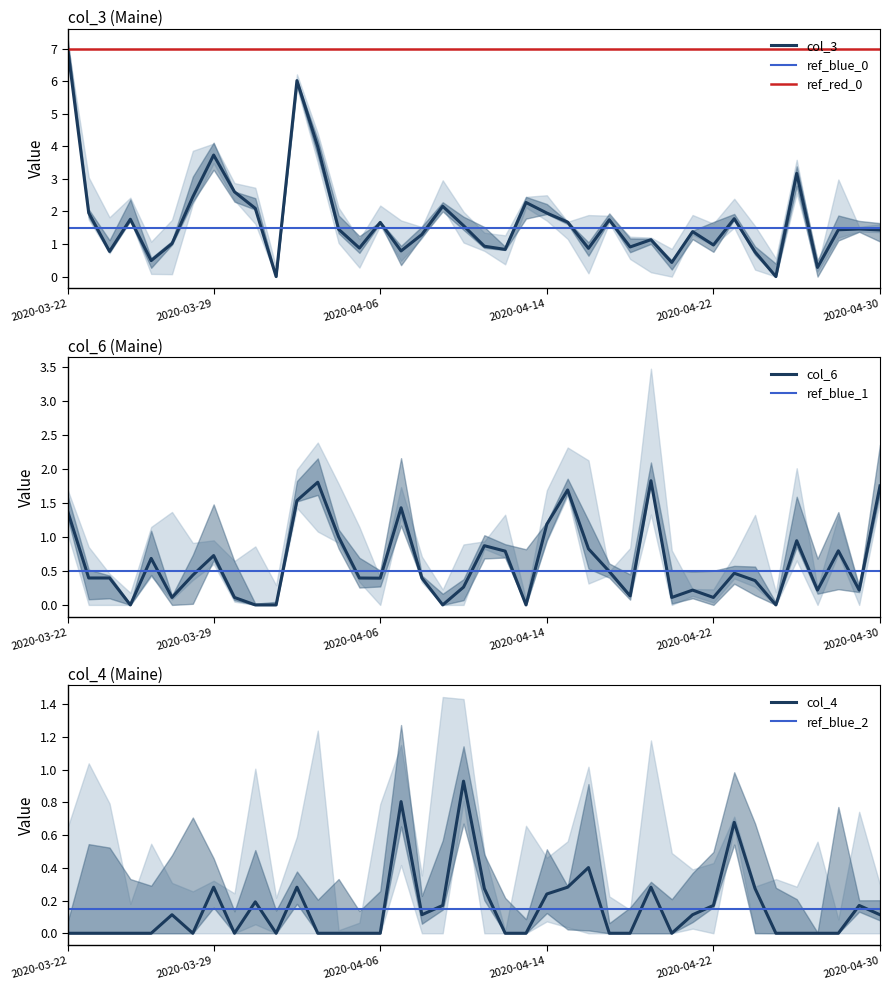

True or false: col_3 and col_6 intersect in this chart.

True